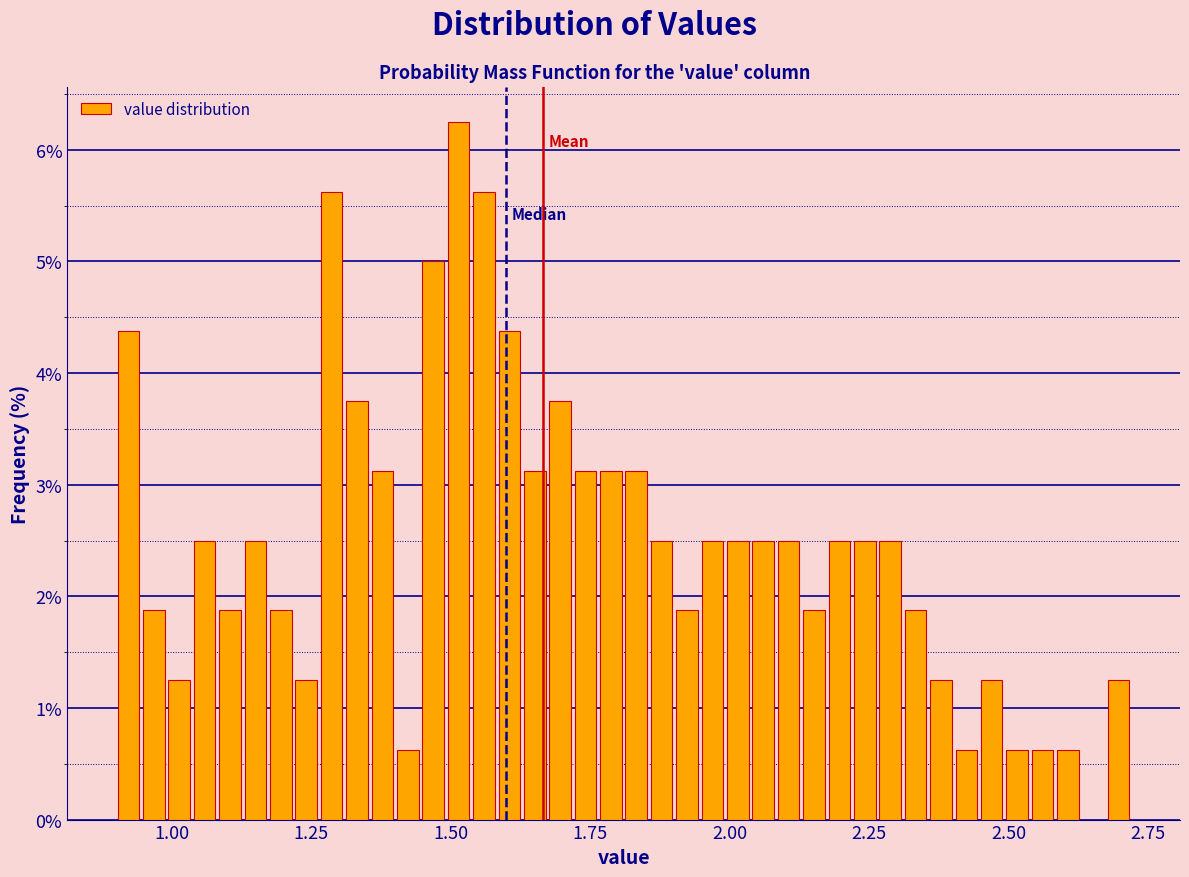

Read against the x-axis, roughly where is the centre of the tallest bar?

1.50